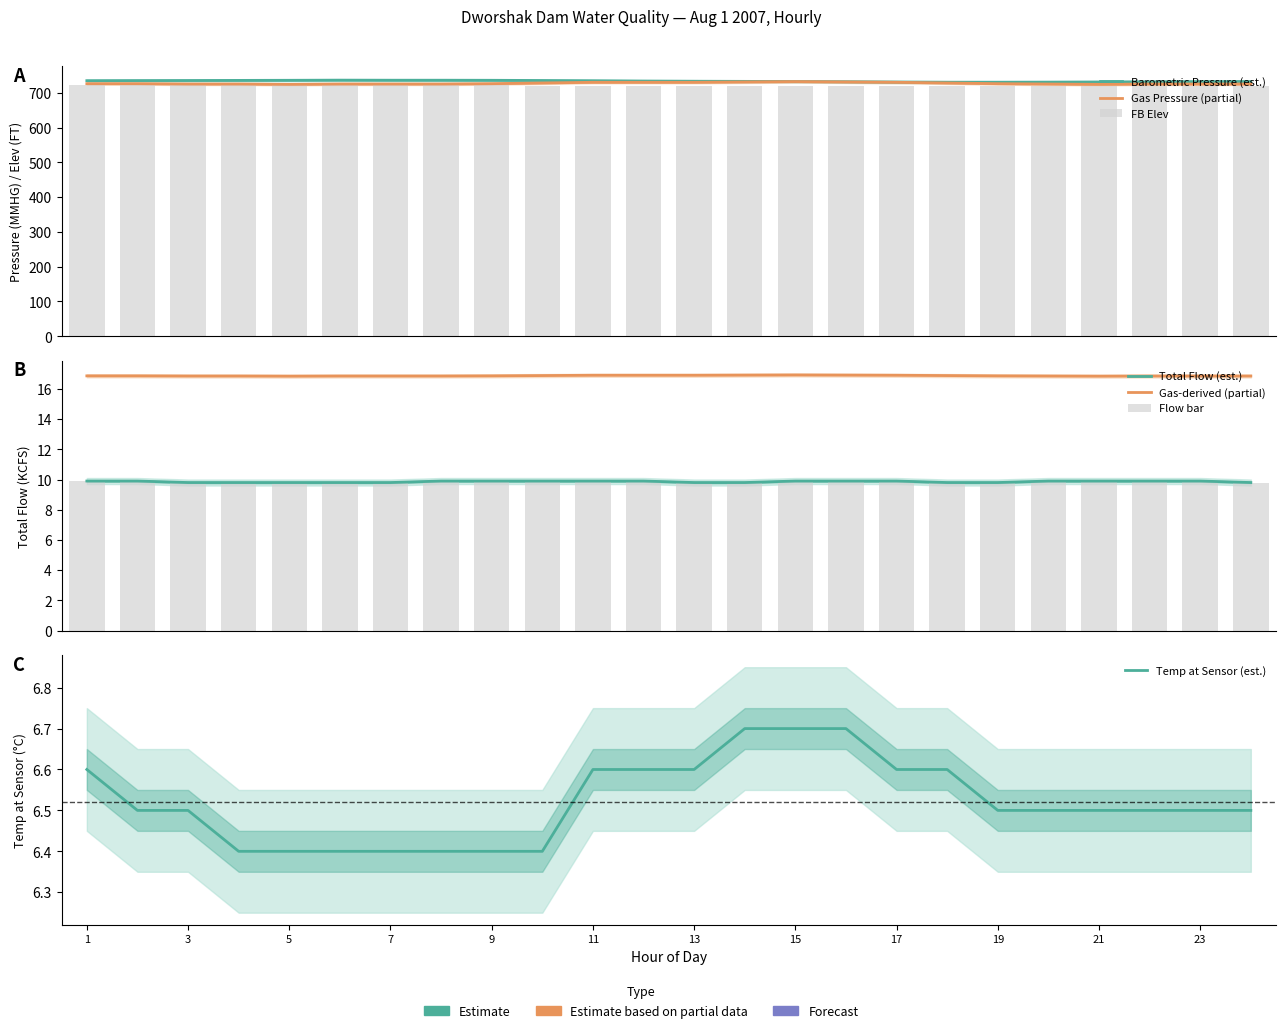

Is it true that TEMP equals 6.5 at 21?

True